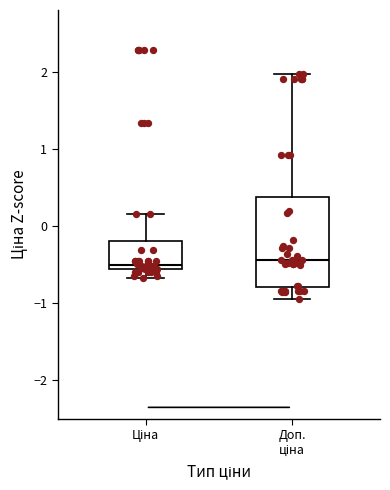

Where does the upper whisker of the box for Ціна end on the y-axis? The values are not printed on the chart, so give them approximately, as read against the axis.

0.2